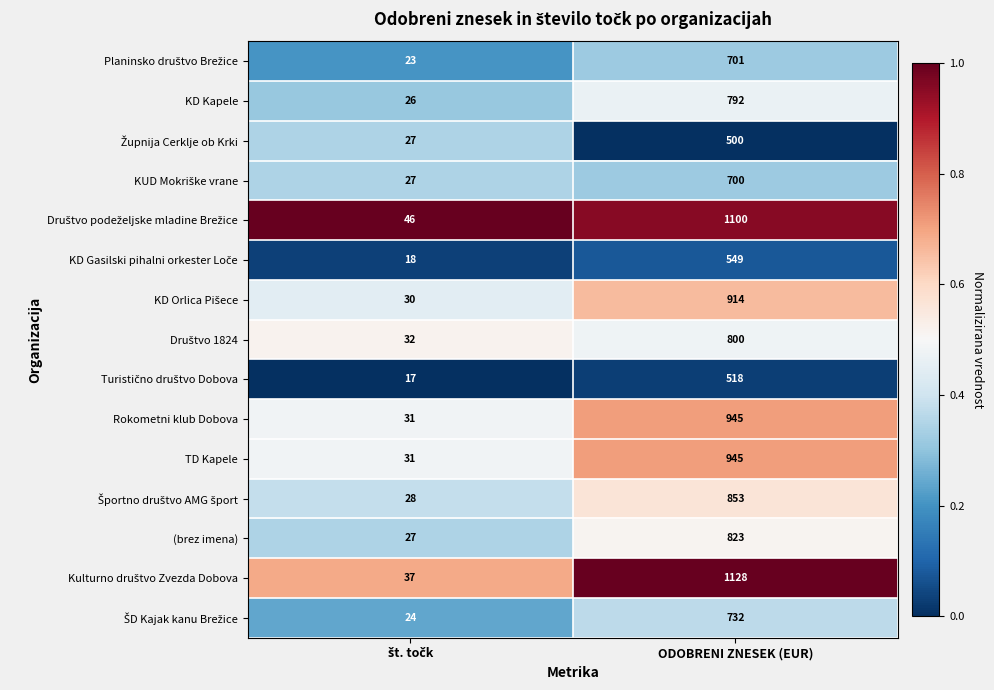

What is the spread (max minus min) of values at ODOBRENI ZNESEK (EUR)?

628